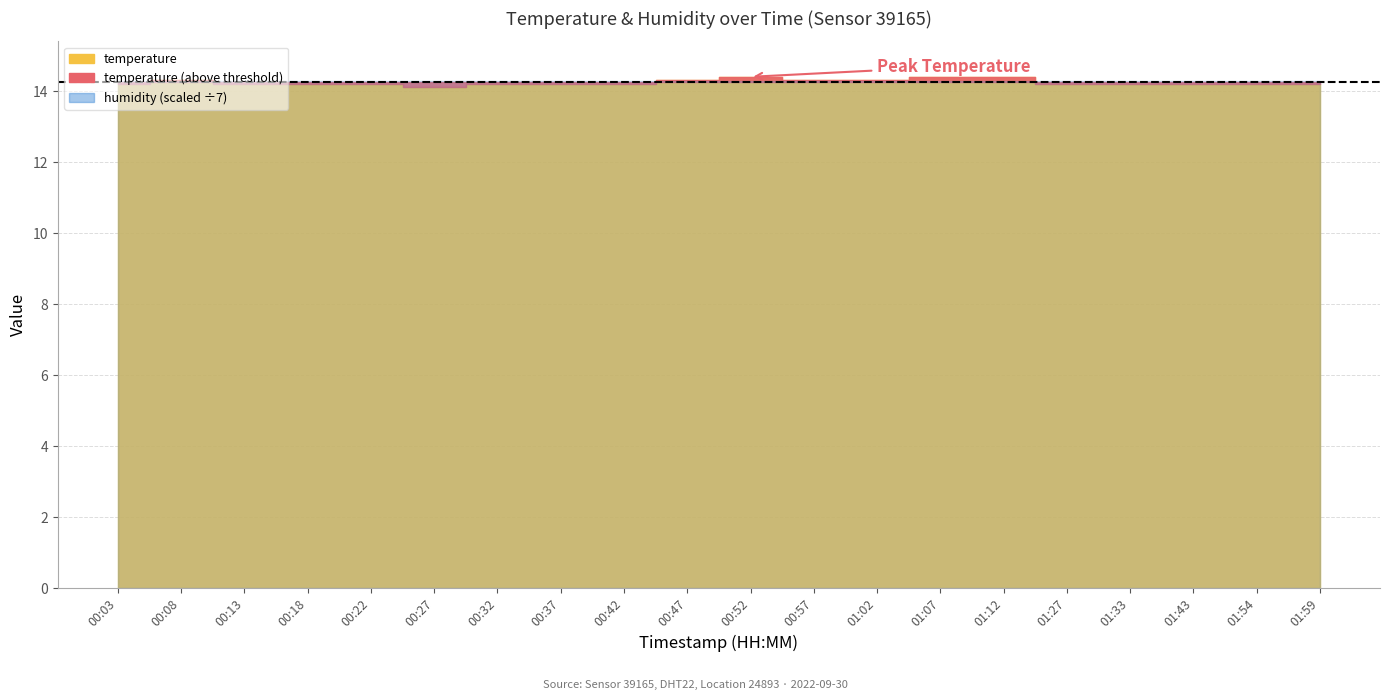

Which series has the largest total across all categories?

humidity